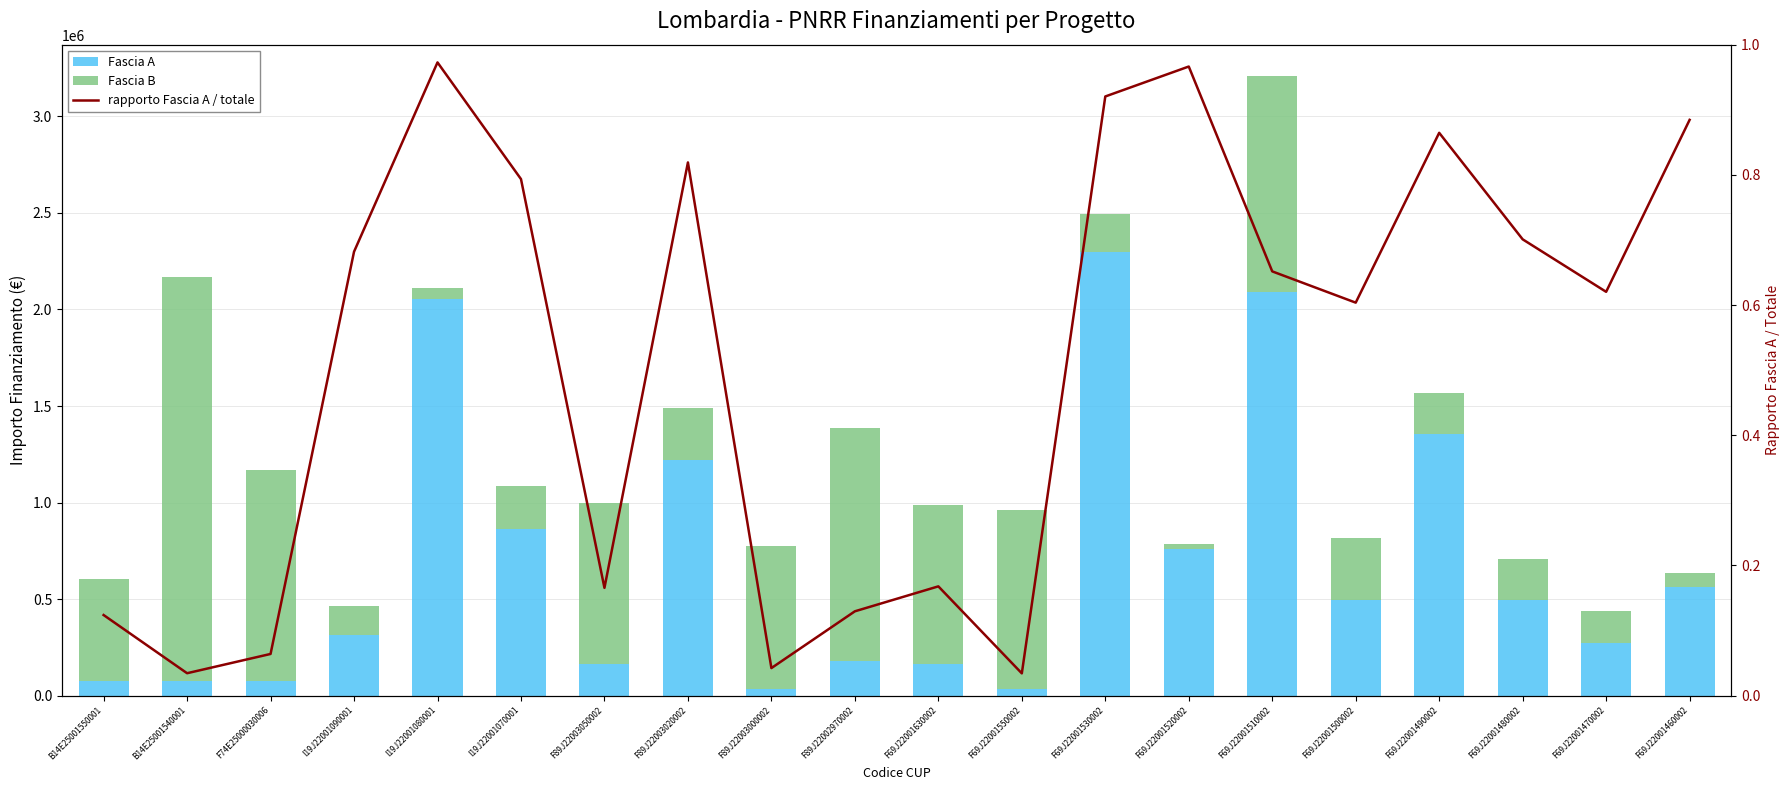

Rank the series at F69J22001490002 from lowest to highest value.

rapporto Fascia A / totale, Fascia B, Fascia A